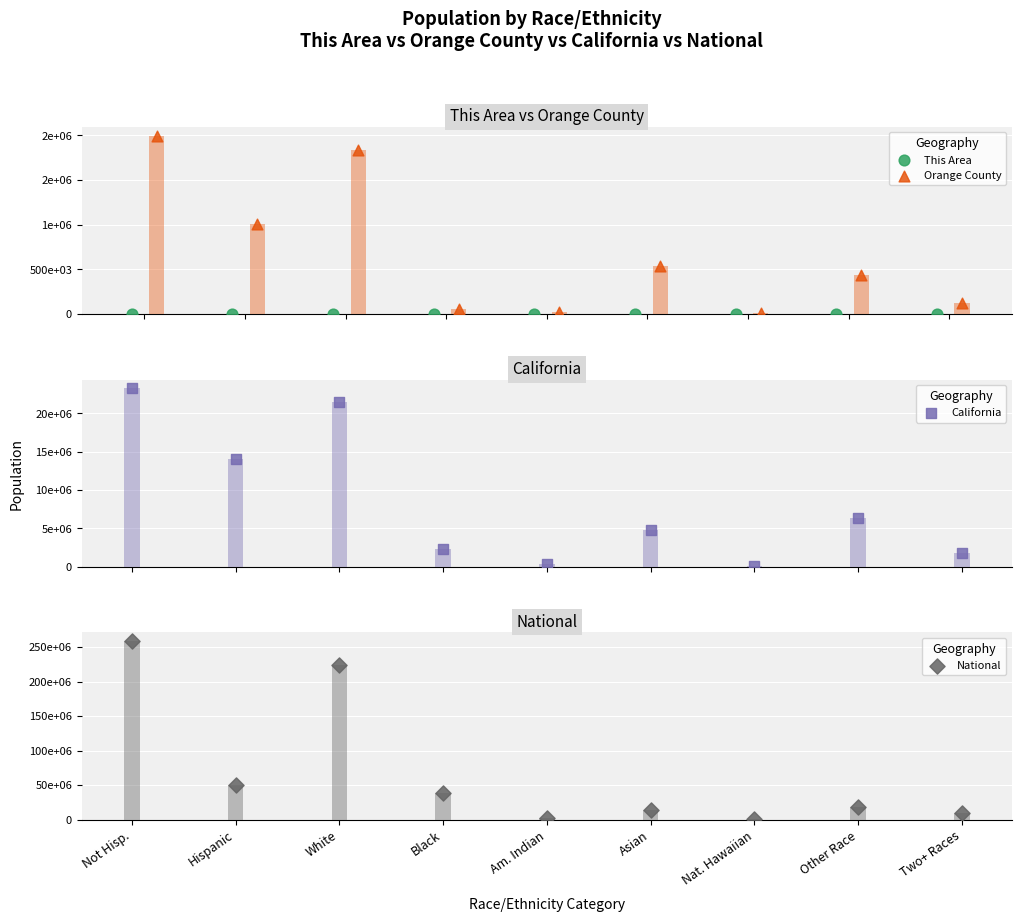

At which category is the sum across all series the highest?

Not Hisp.